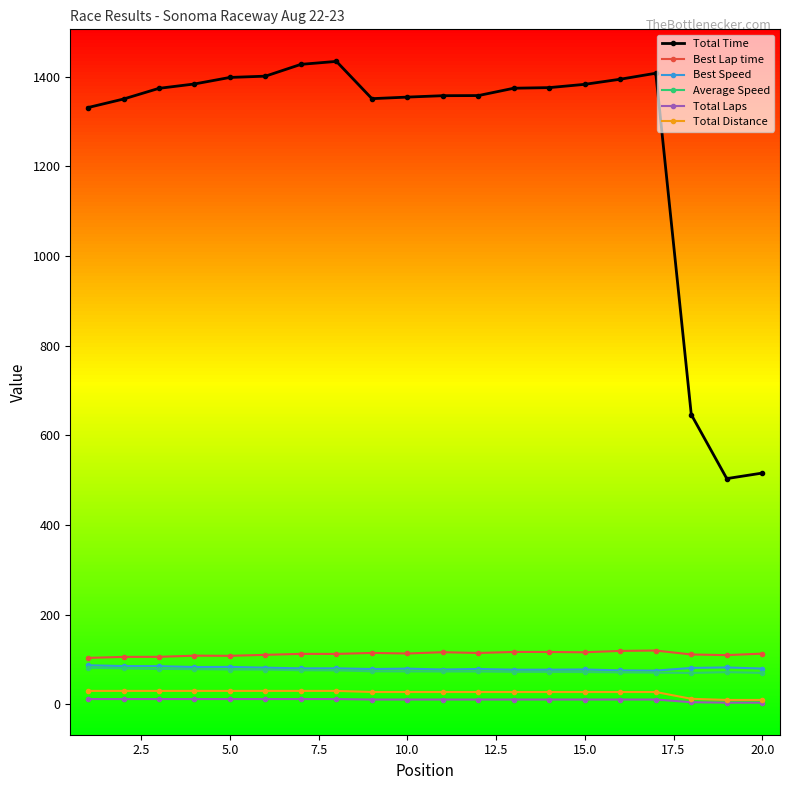

Which series has the largest range (max minus min)?

Total Time